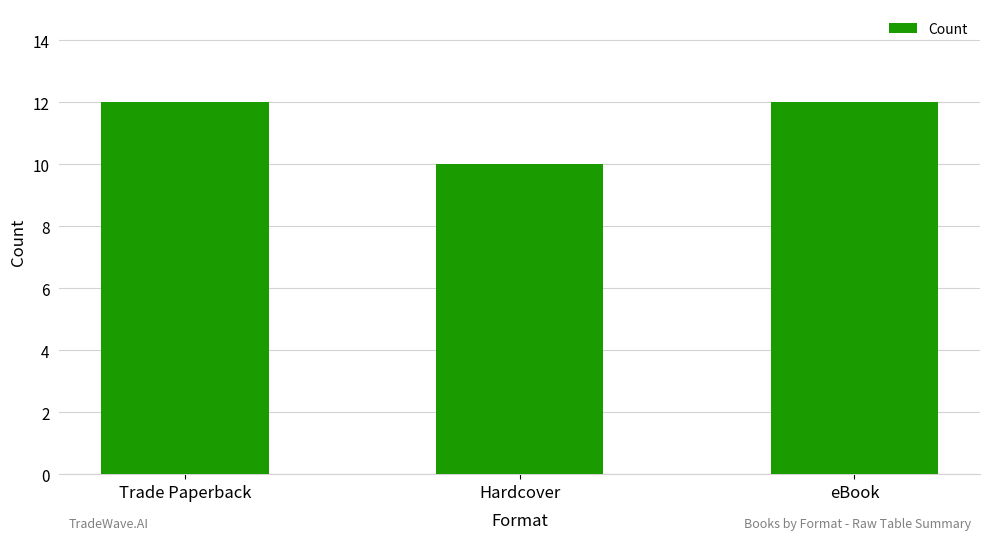

What is the ratio of the value at Trade Paperback to the value at eBook?

1.0